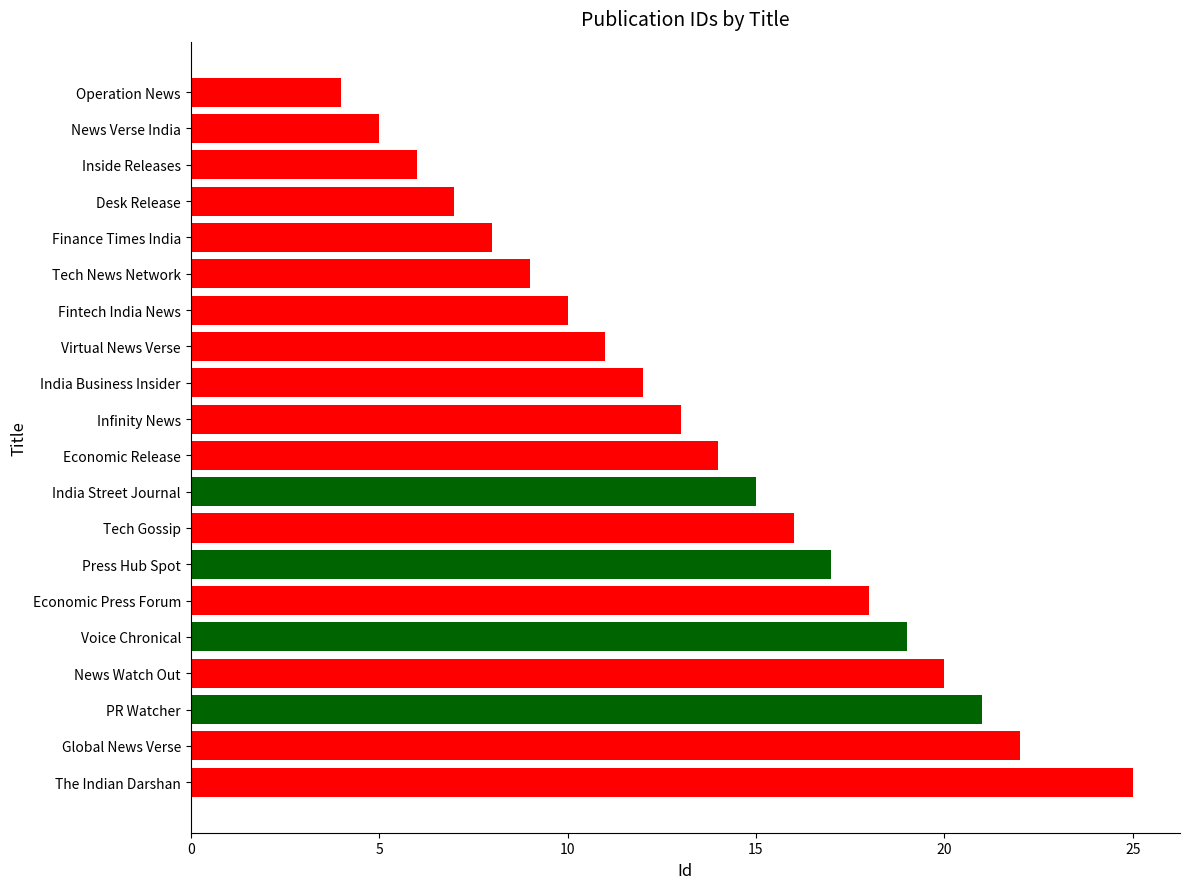

Approximately how many times larger is the value at Global News Verse compared to India Business Insider?

1.8